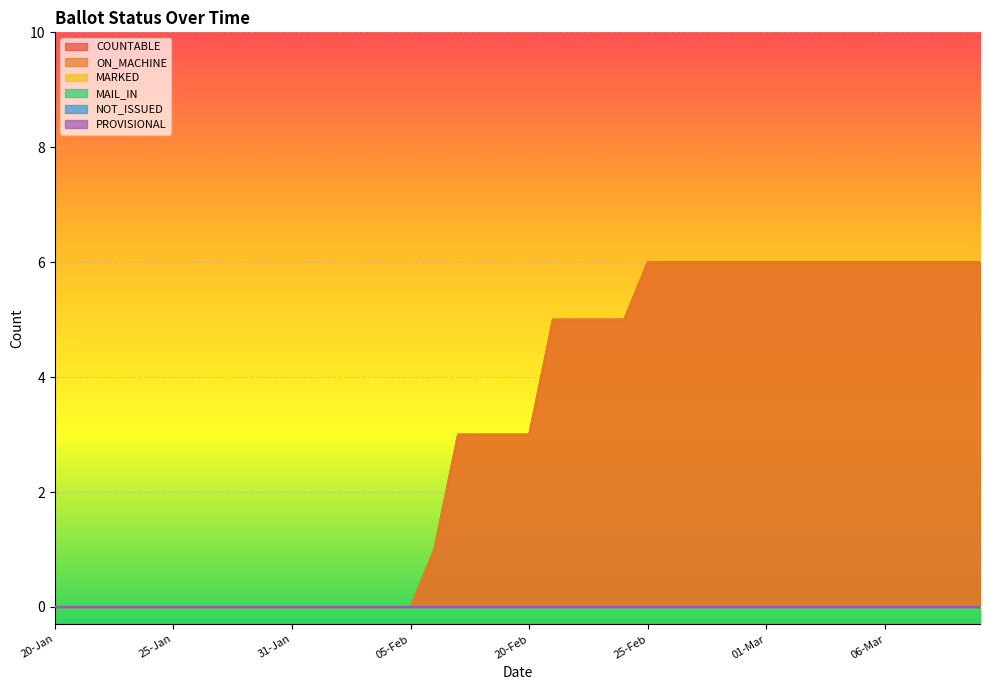

What is the difference between the ON_MACHINE values at 26-Jan and 08-Mar?

6